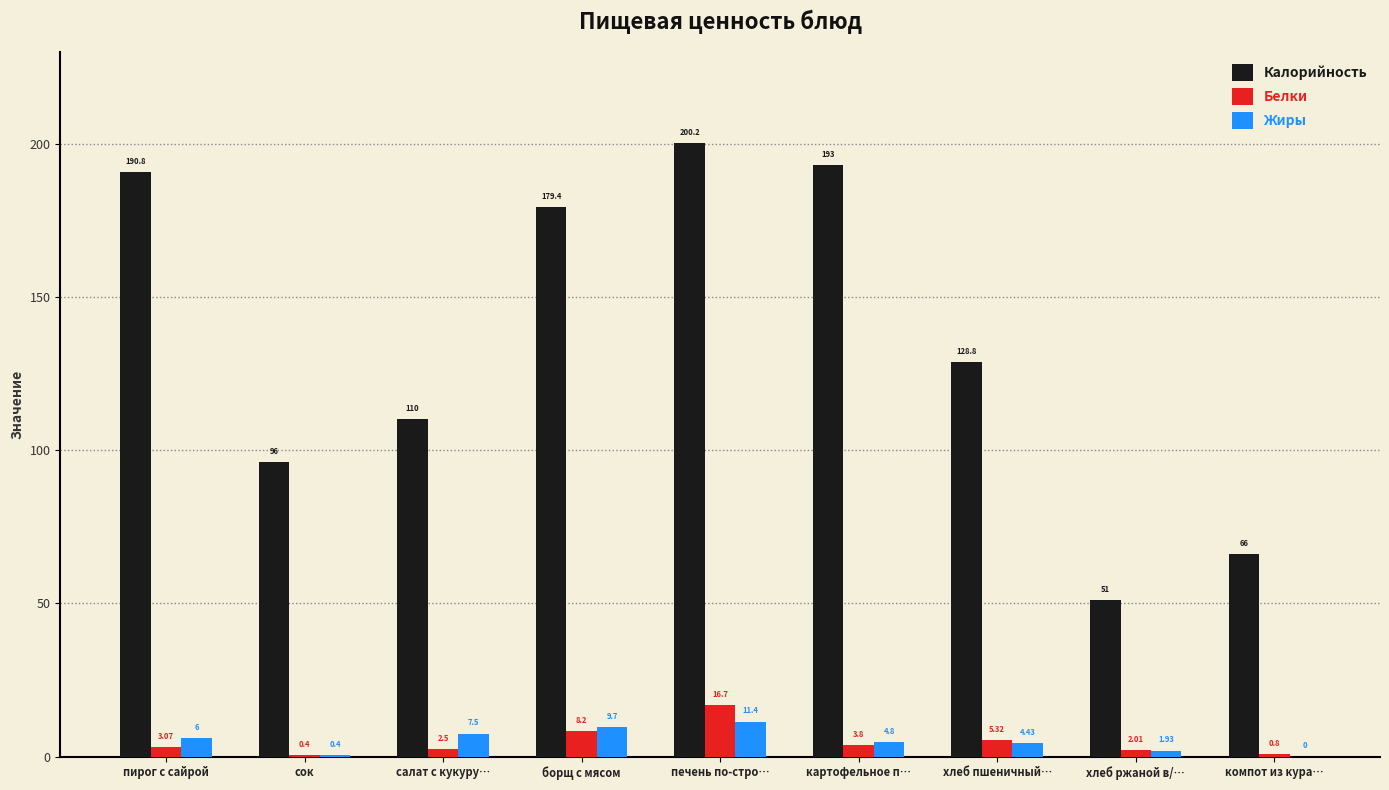

What is the maximum value for Белки?

16.7